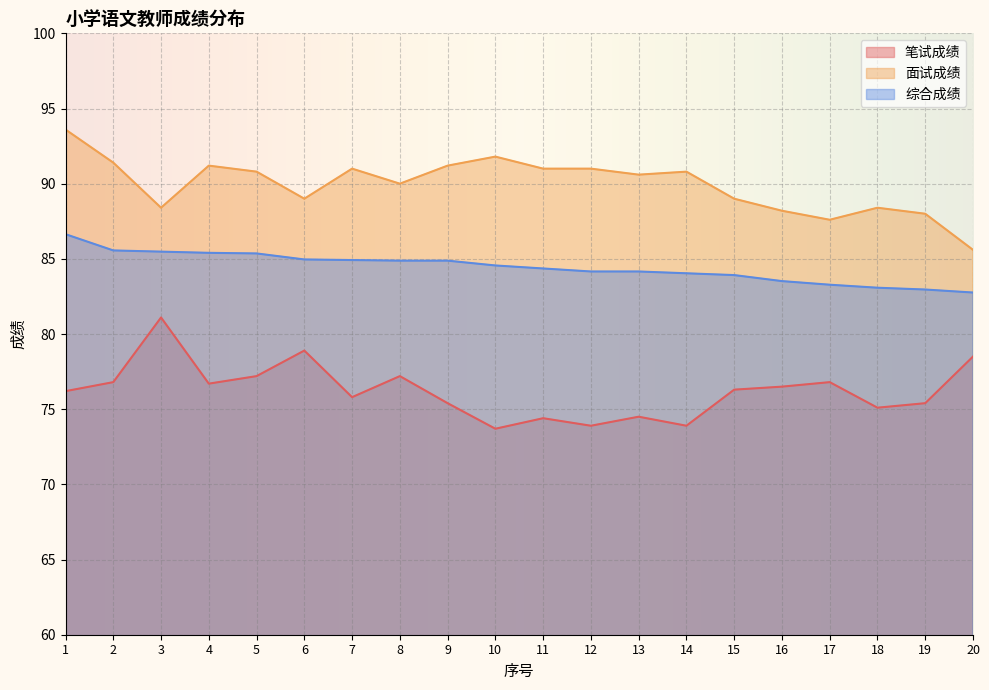

Does the chart display data point markers on the line(s)?

No